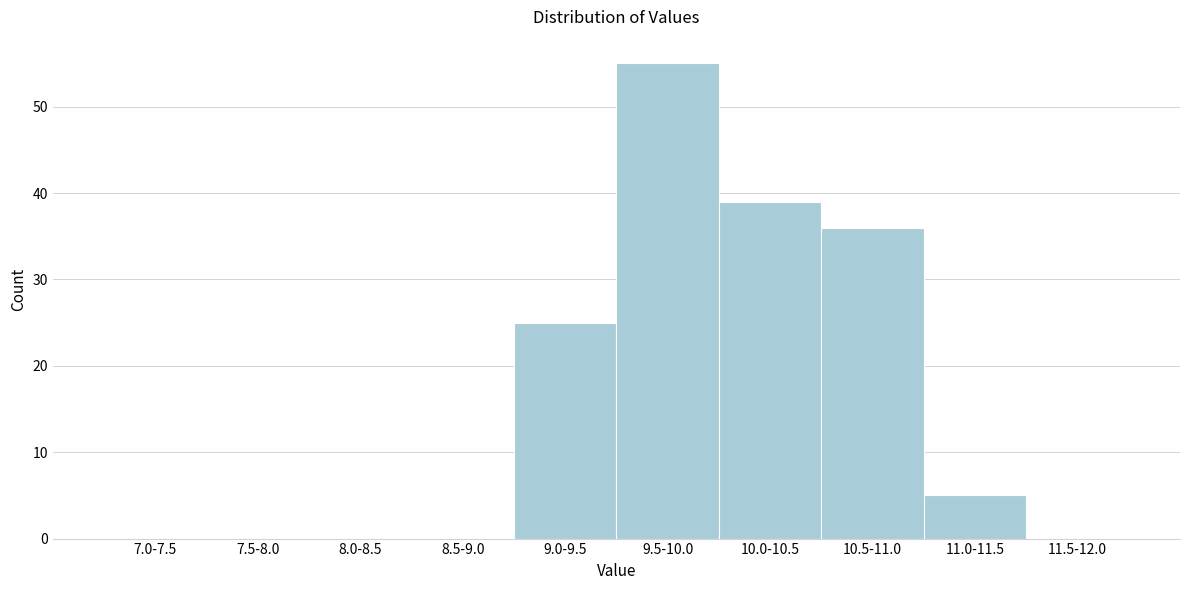

Reading right to left, transcribe all the data shown in this chart.

11.5-12.0=0	11.0-11.5=5	10.5-11.0=36	10.0-10.5=39	9.5-10.0=55	9.0-9.5=25	8.5-9.0=0	8.0-8.5=0	7.5-8.0=0	7.0-7.5=0